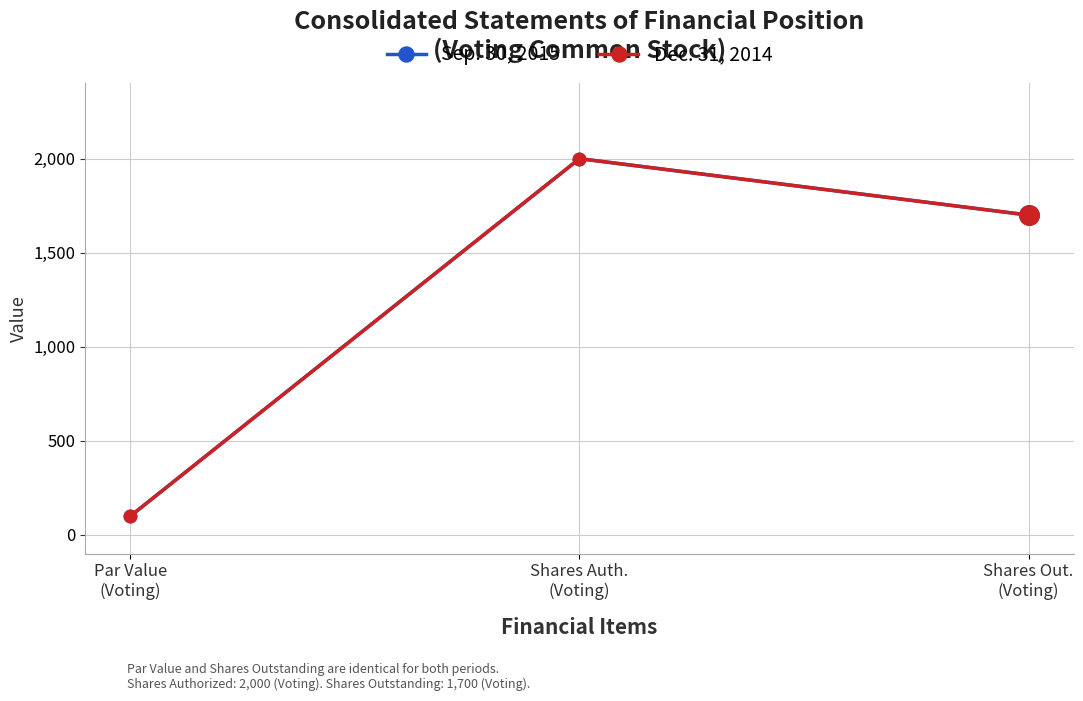

What is the sum of all Dec. 31, 2014 values?

3800